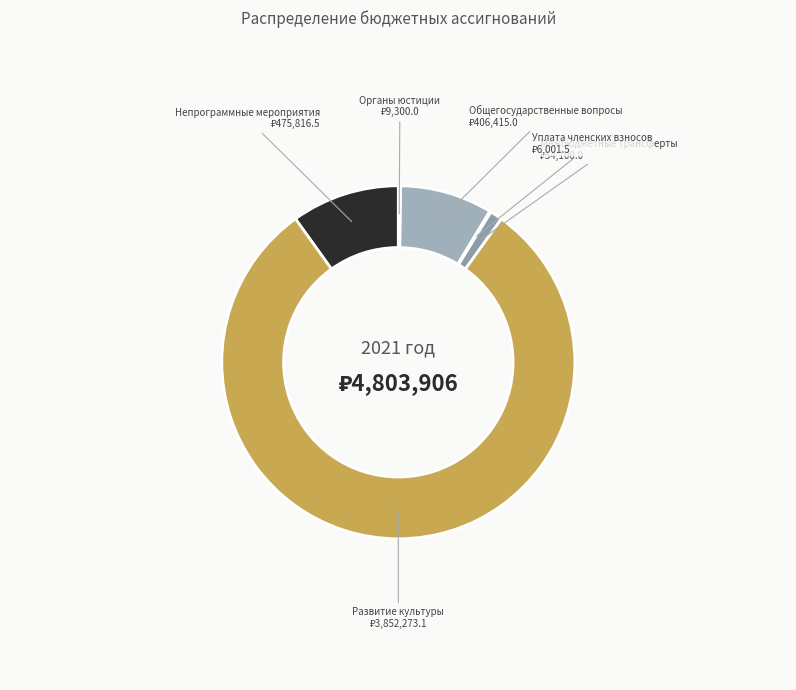

Is there any slice that represents more than half of the pie?

Yes